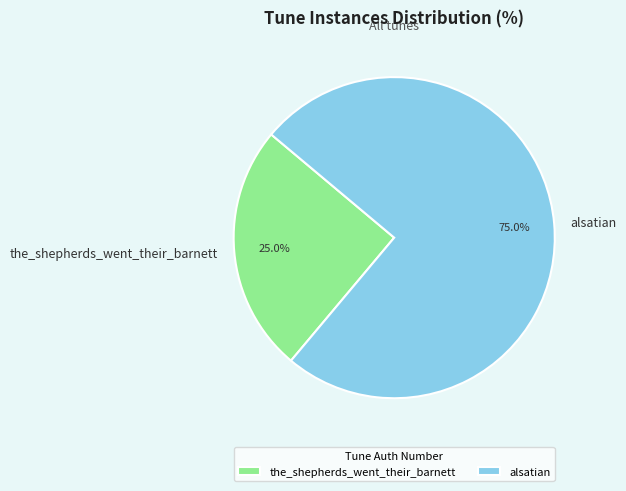

Which slice represents more than half of the pie?

alsatian